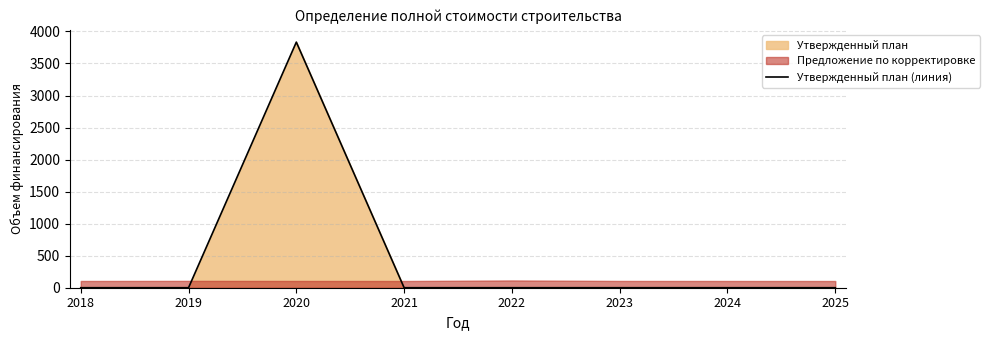

What is the difference between the maximum and second lowest values?

3833.4